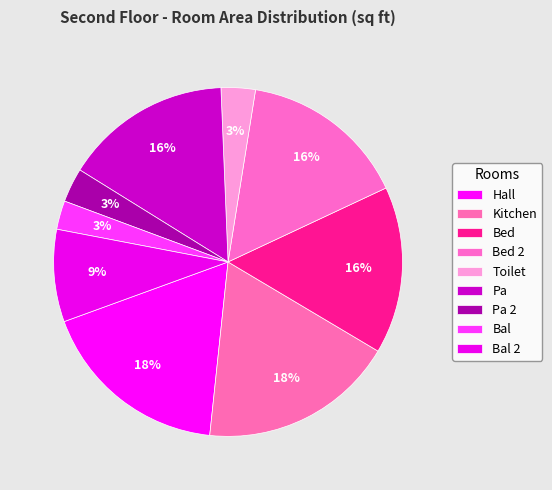

Do Pa and Bal 2 together represent more than half of the pie?

No